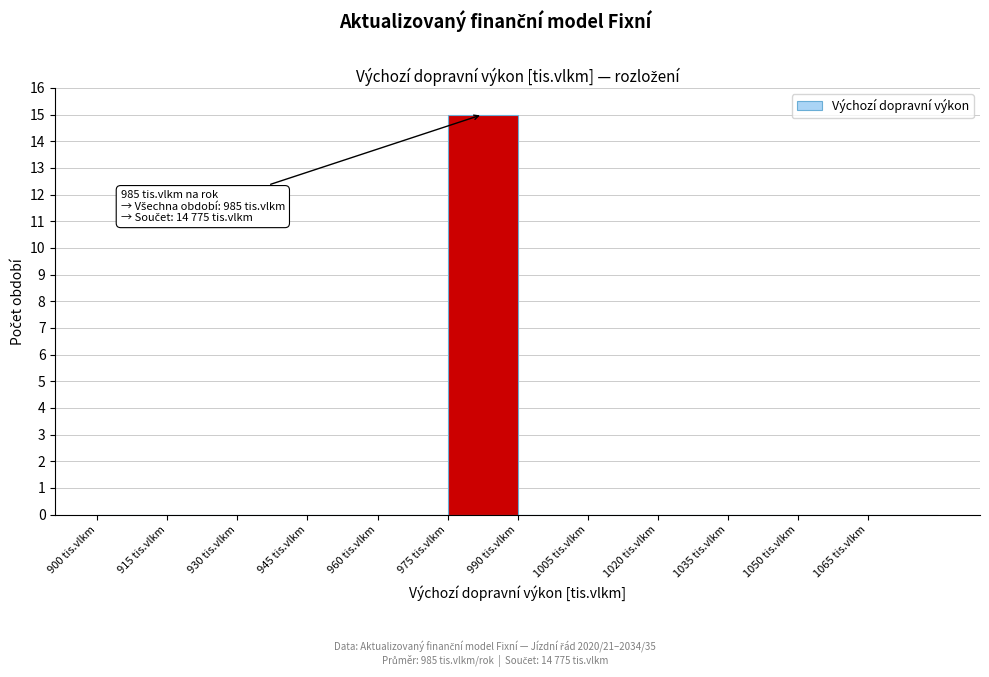

Over which range of the x-axis is the bar tallest?

975 to 990